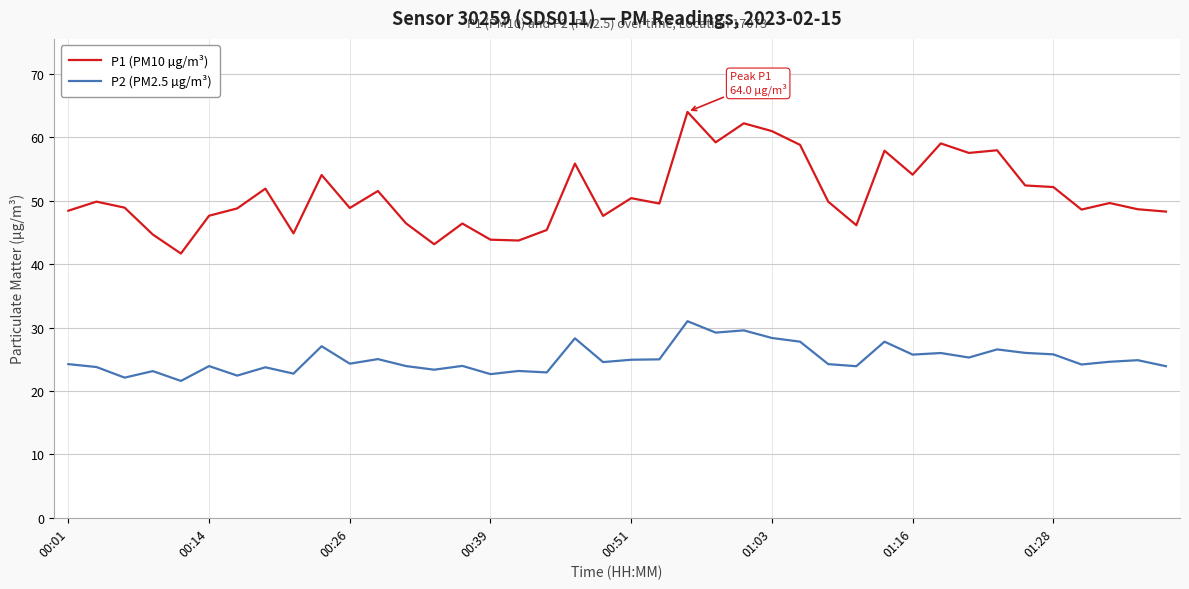

Which series has the largest total across all categories?

P1 (PM10 µg/m³)